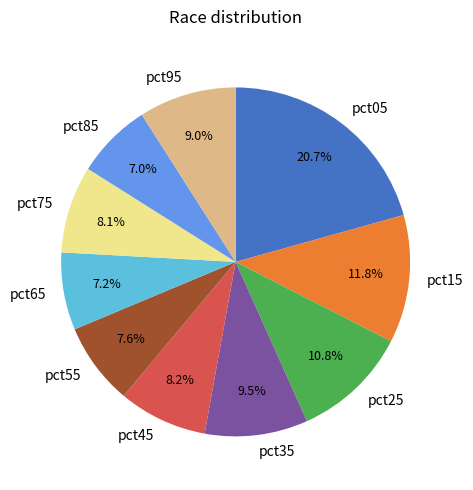

To the nearest percent, what is the difference between the largest and smallest slice percentages?

14%